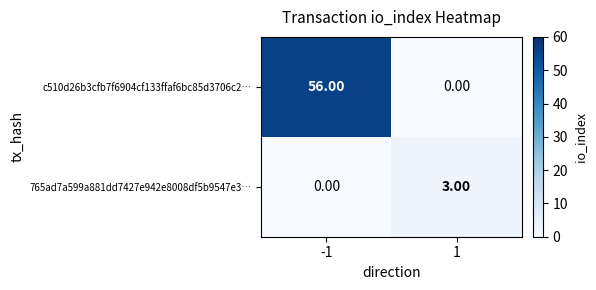

How many data points does each series have?

2